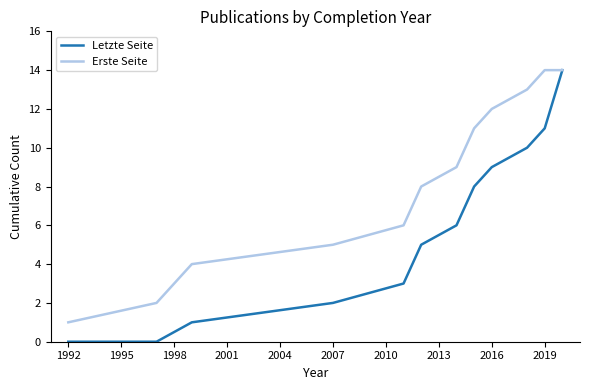

List the series in order of their overall mean, highest first.

Erste Seite, Letzte Seite